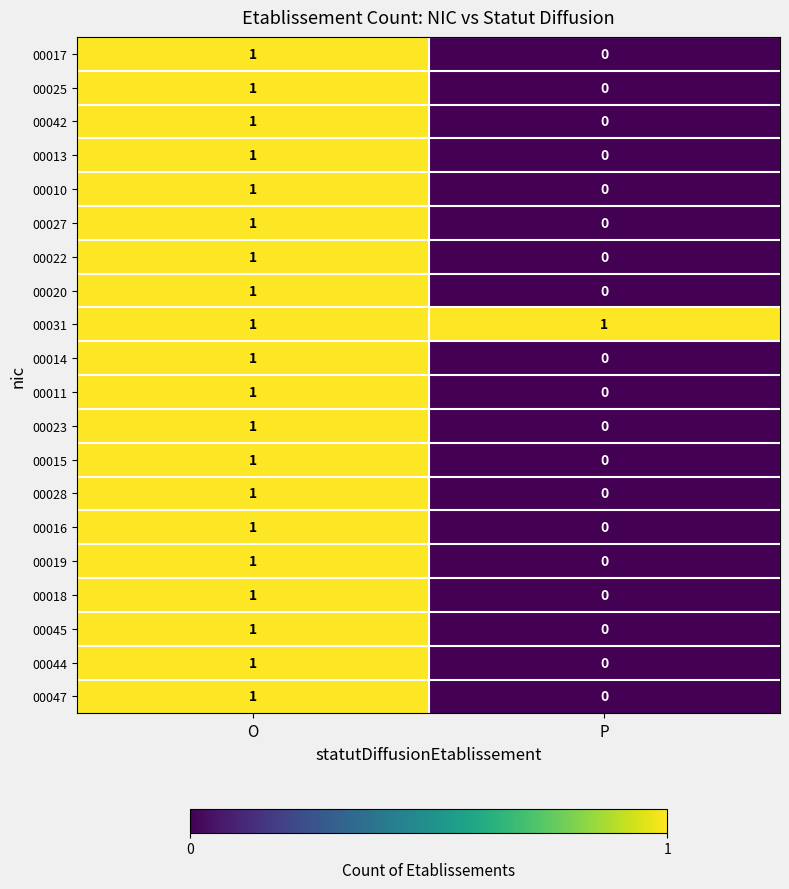

At which category does the chart reach its minimum across all series?

P